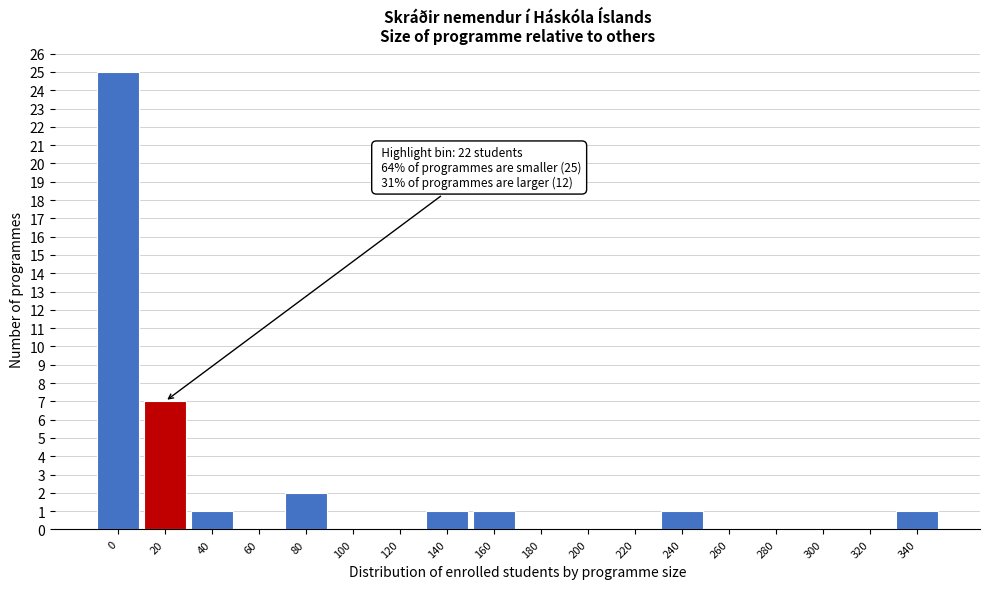

Reading left to right, list all the values displayed in this chart.

0=25	20=7	40=1	60=0	80=2	100=0	120=0	140=1	160=1	180=0	200=0	220=0	240=1	260=0	280=0	300=0	320=0	340=1